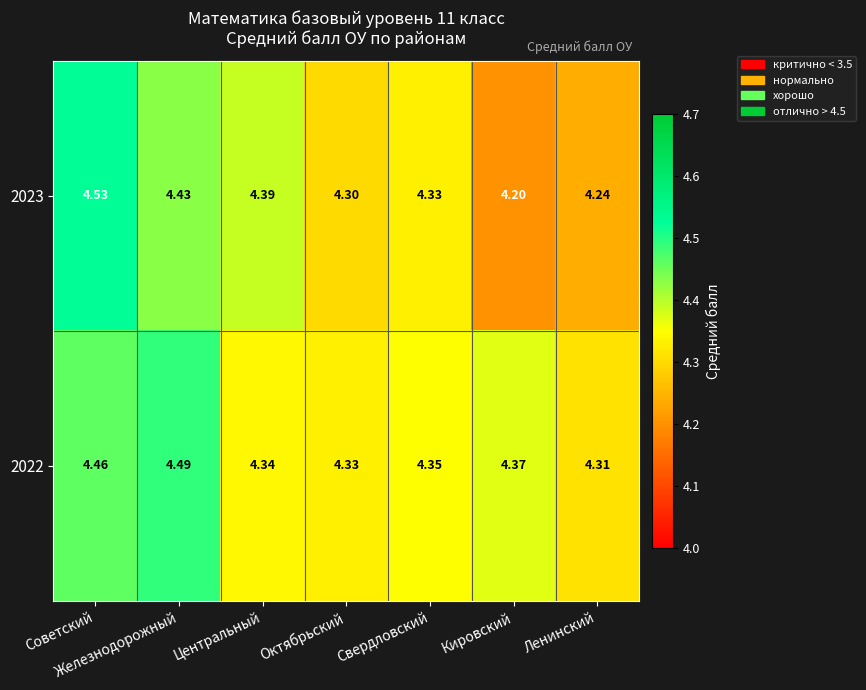

Rank the categories by 2022 value from lowest to highest.

Ленинский, Октябрьский, Центральный, Свердловский, Кировский, Советский, Железнодорожный